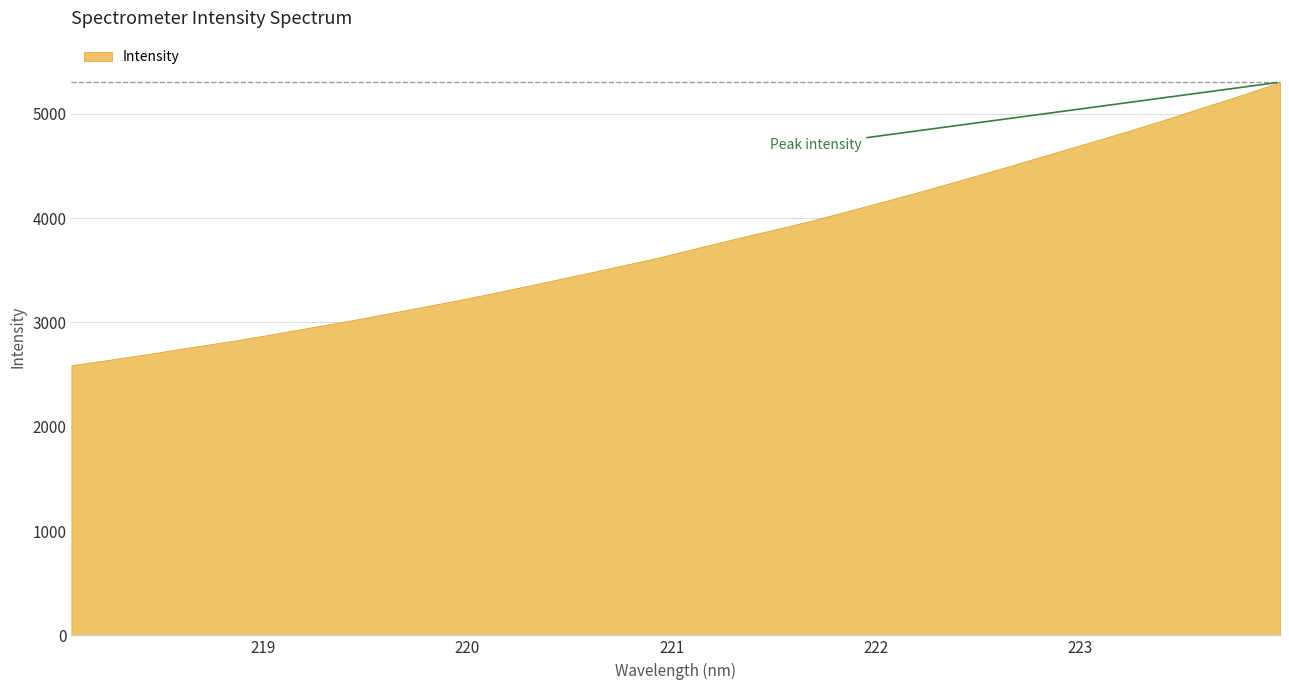

Where does the data first go above 3710?

221.1174